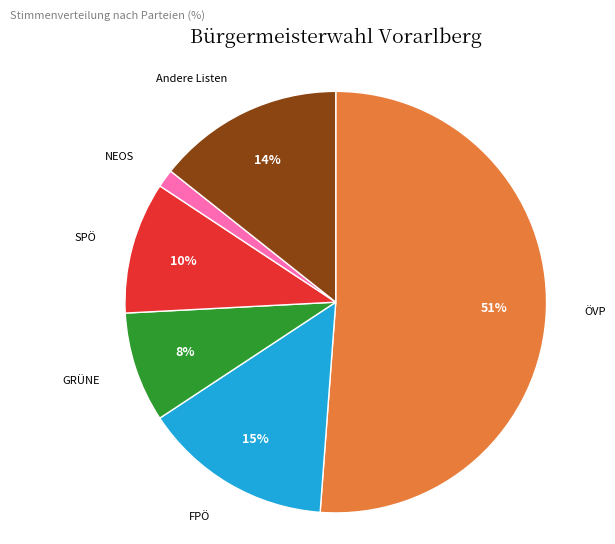

What percentage is the Andere Listen slice, to the nearest percent?

14%